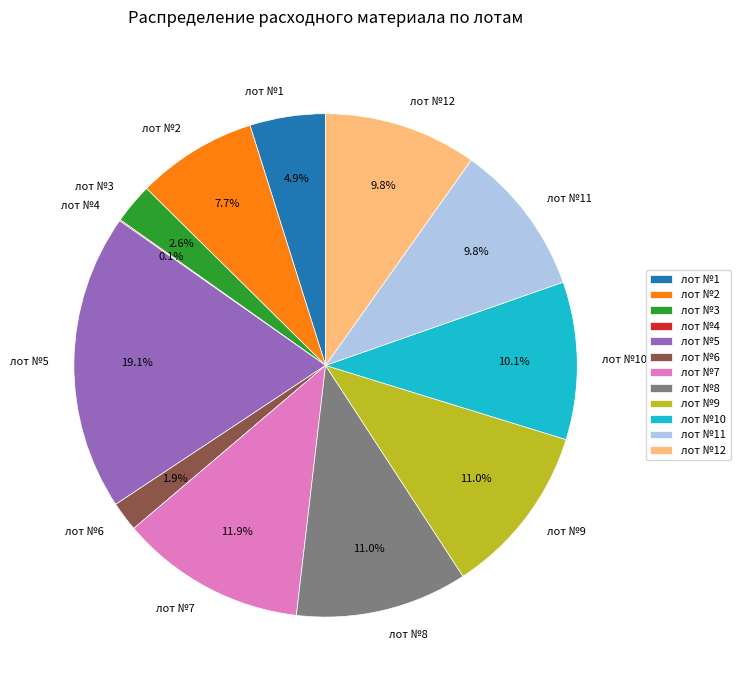

What percentage is the лот №3 slice, to the nearest percent?

3%